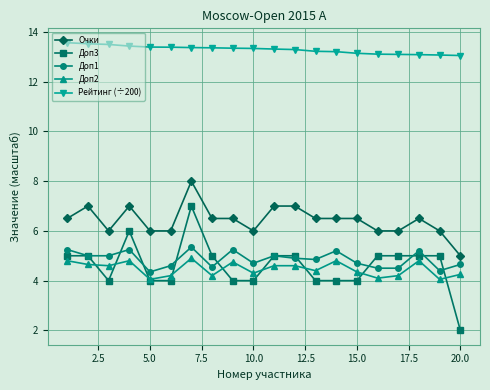

What is the average value of the Очки series?

6.4